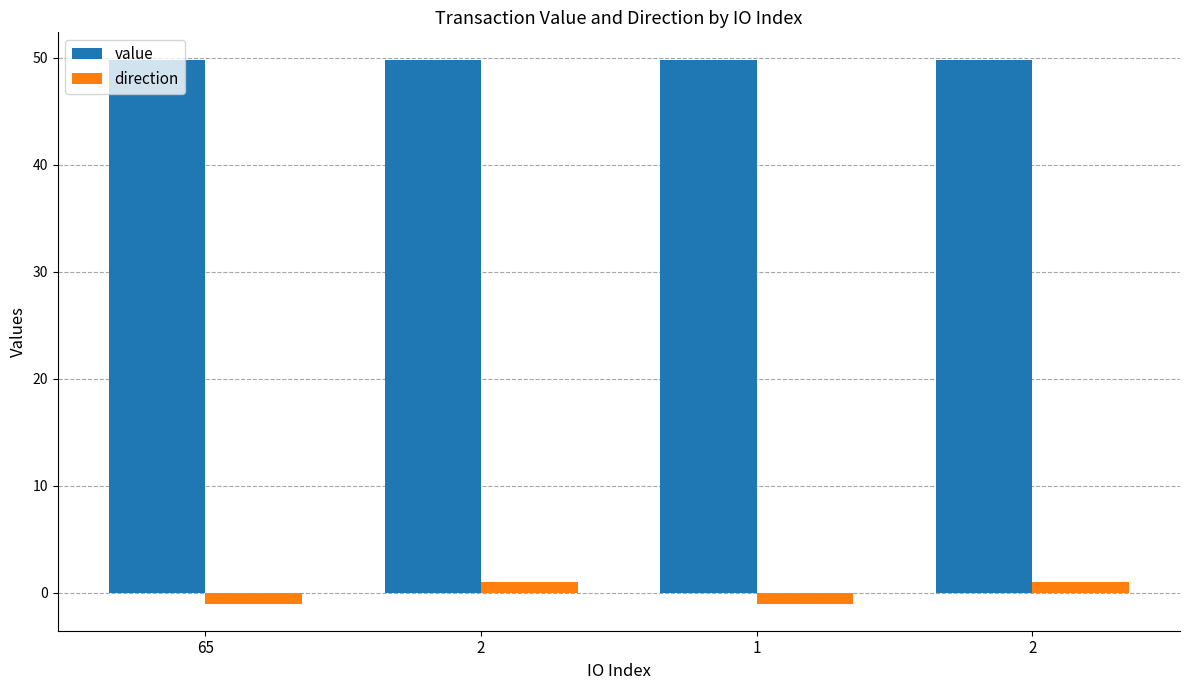

What is the value of the direction bar at the 2nd from the left?

1.0